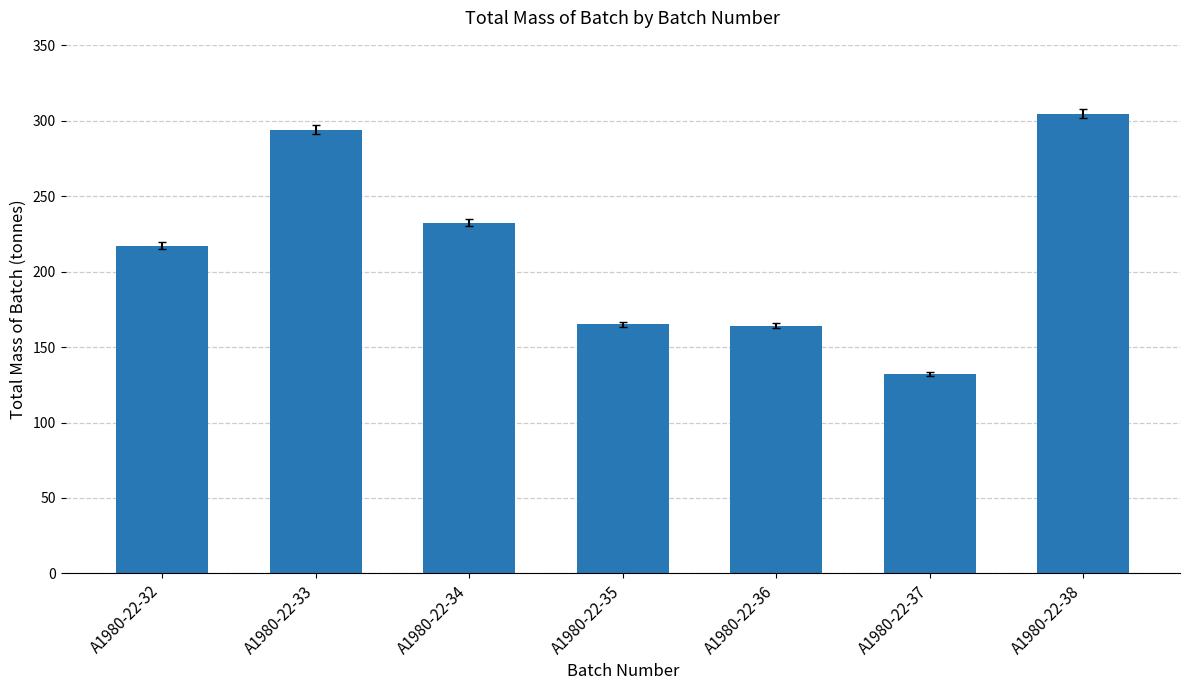

What is the average value?

215.6